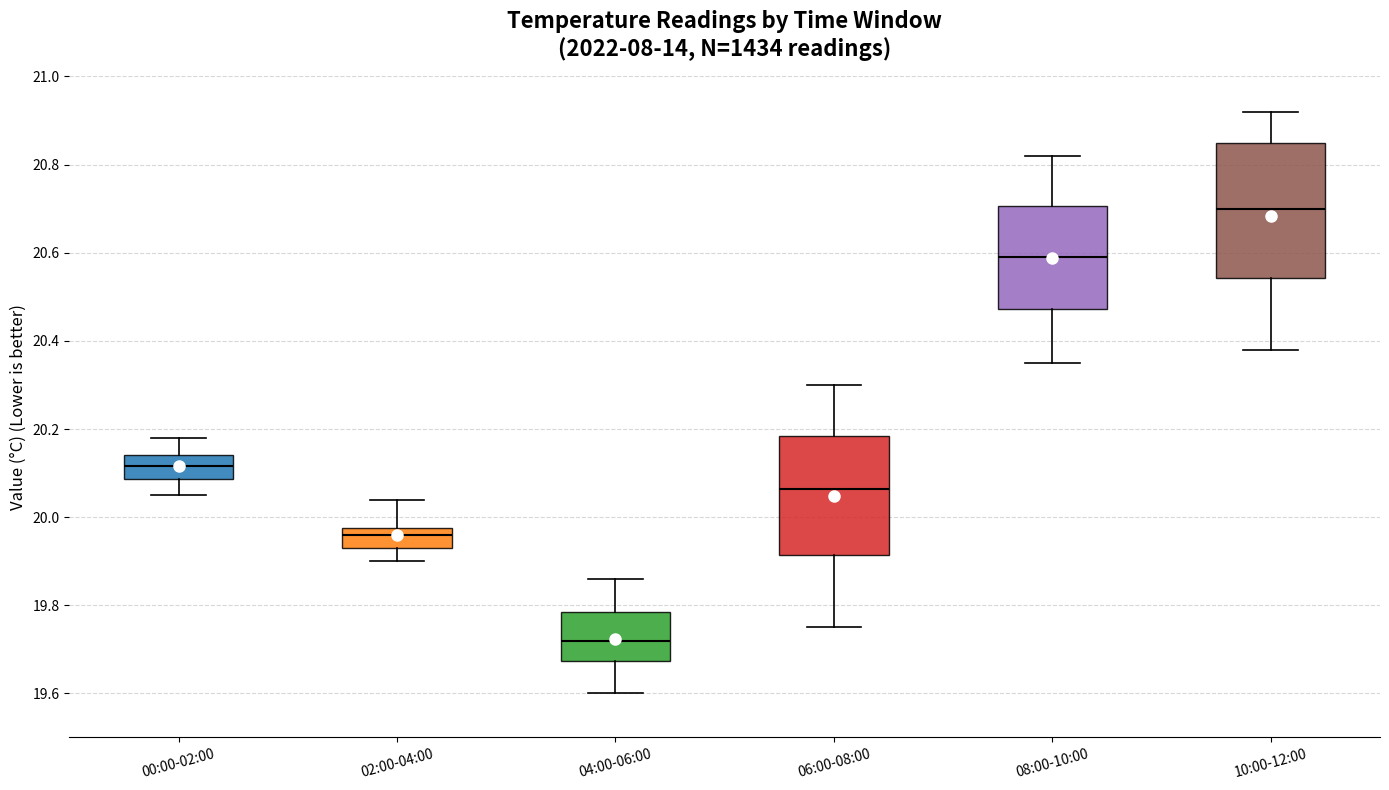

Which box is the tallest, from its lower edge to its upper edge?

10:00-12:00